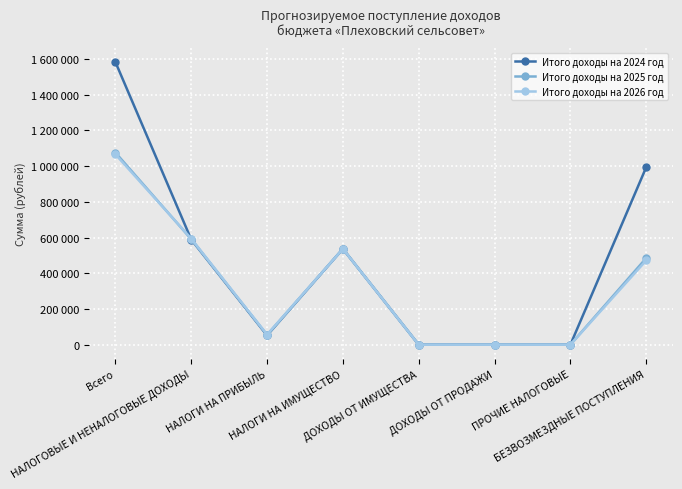

How many times do Итого доходы на 2024 год and Итого доходы на 2026 год cross each other?

1